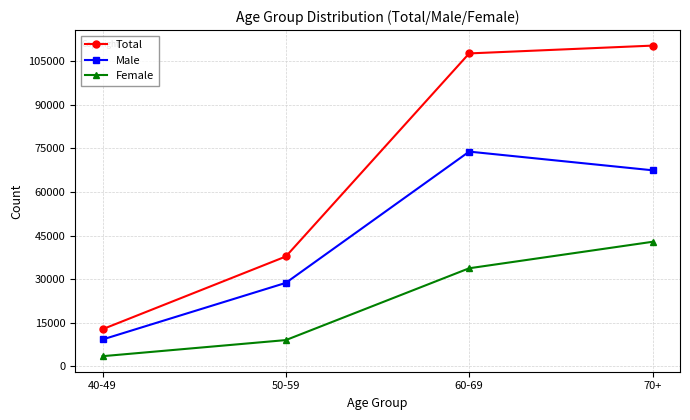

Where is Male nearest to the value 41573?

50-59